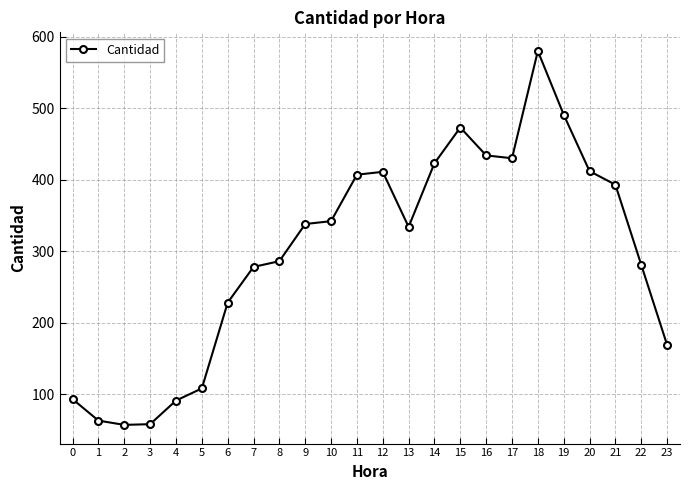

True or false: there are more than 1 points higher than both neighbors.

True